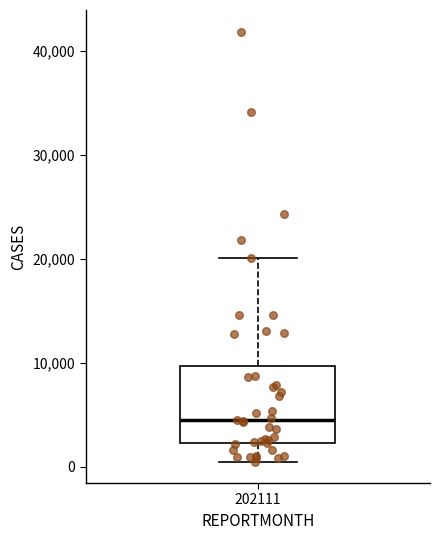

Where does the median line of the box at x = 202111 sit on the y-axis? The values are not printed on the chart, so give them approximately, as read against the axis.

4000